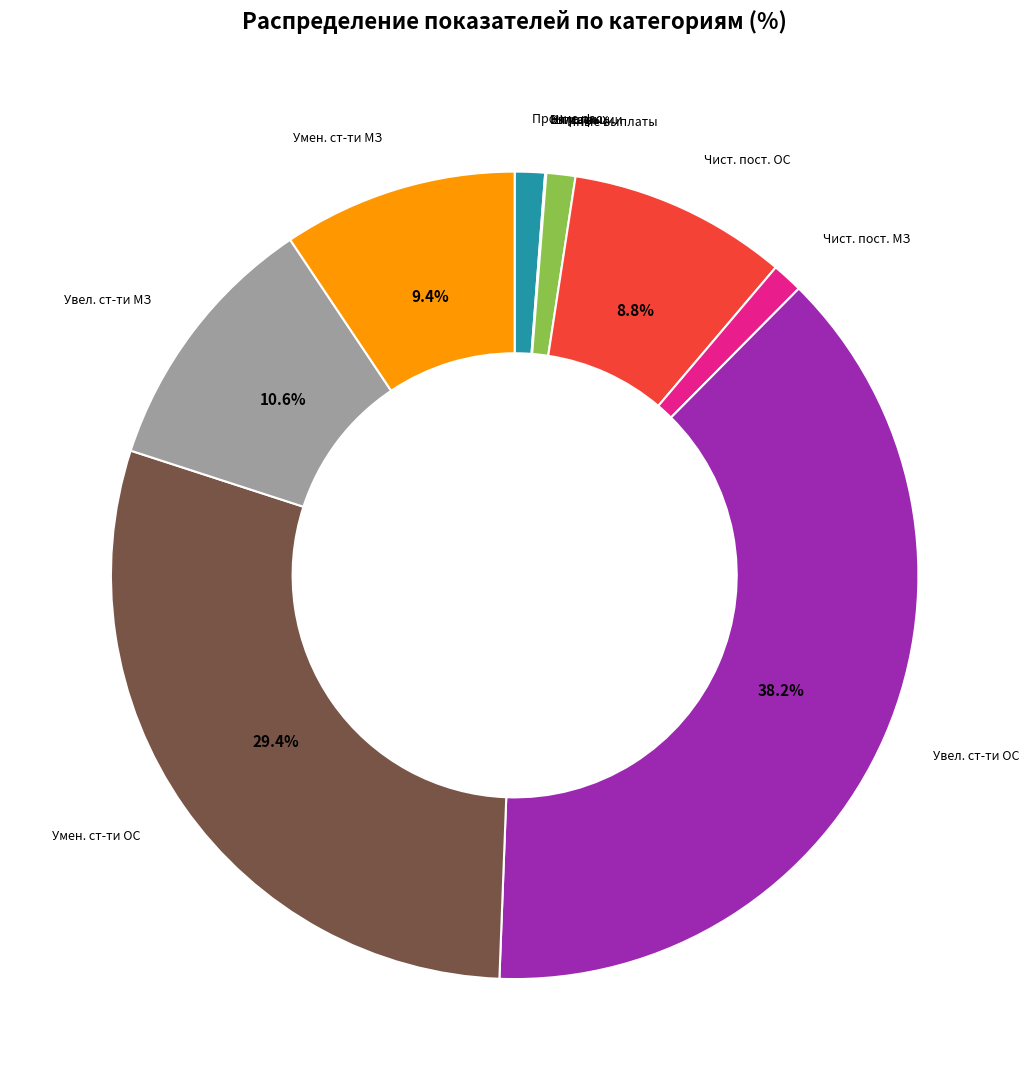

Does any single category account for the majority?

No